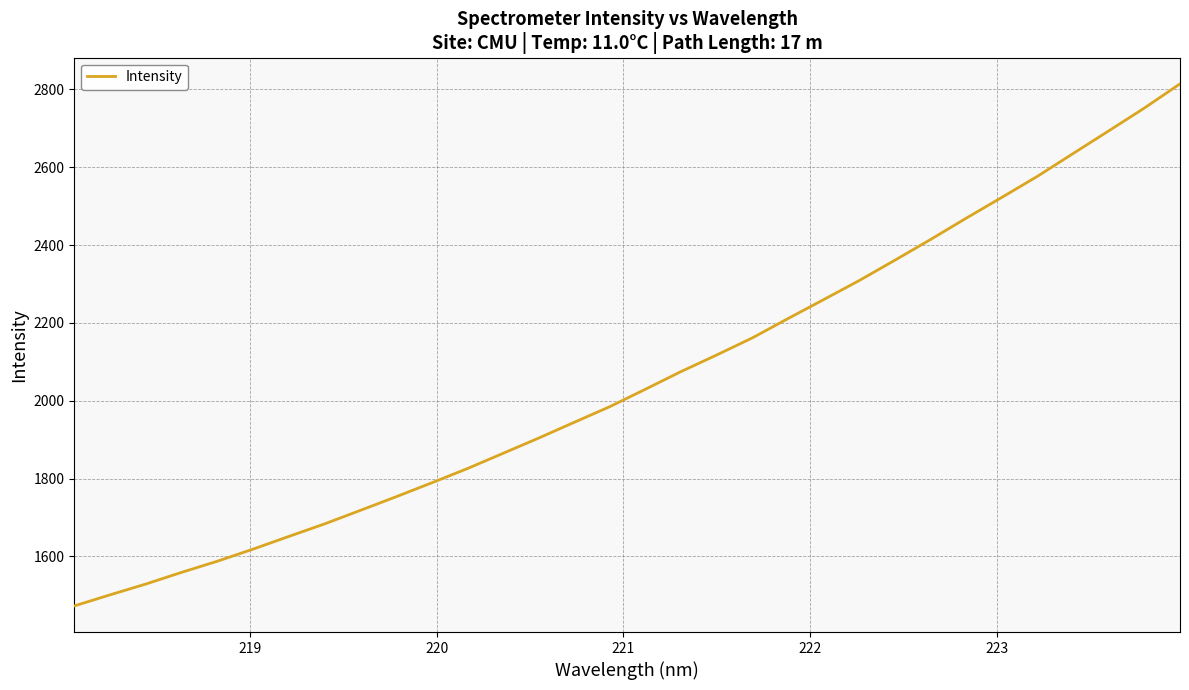

What is the minimum value shown in the chart?

1472.7